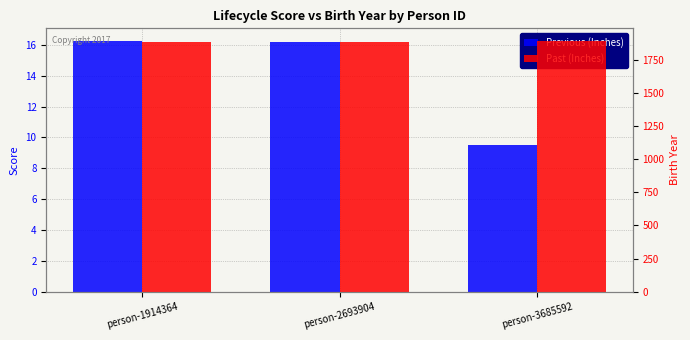

Is it true that Past (Inches) equals 1887.0 at person-2693904?

True